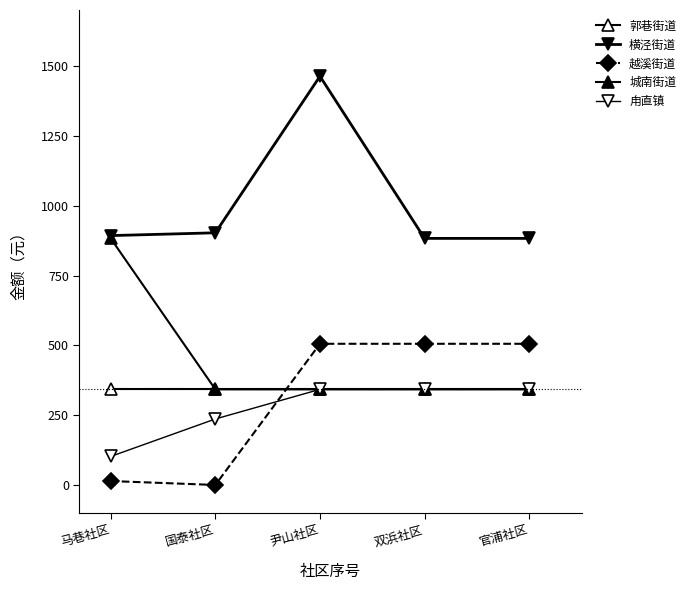

How many lines are shown in the chart?

5